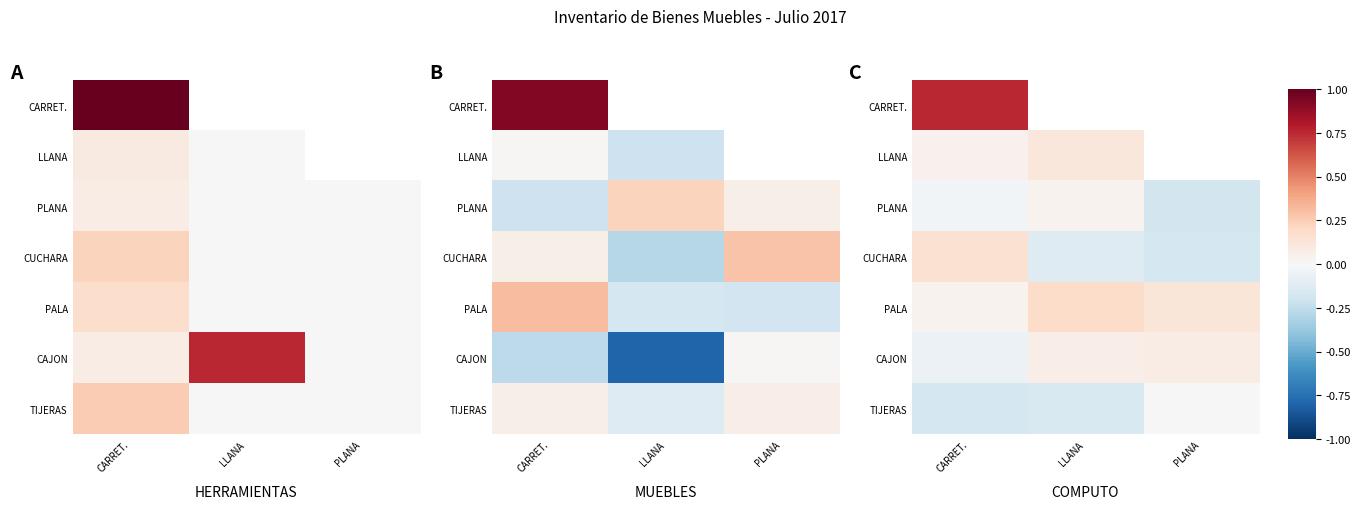

Count the number of data series in this chart.

7